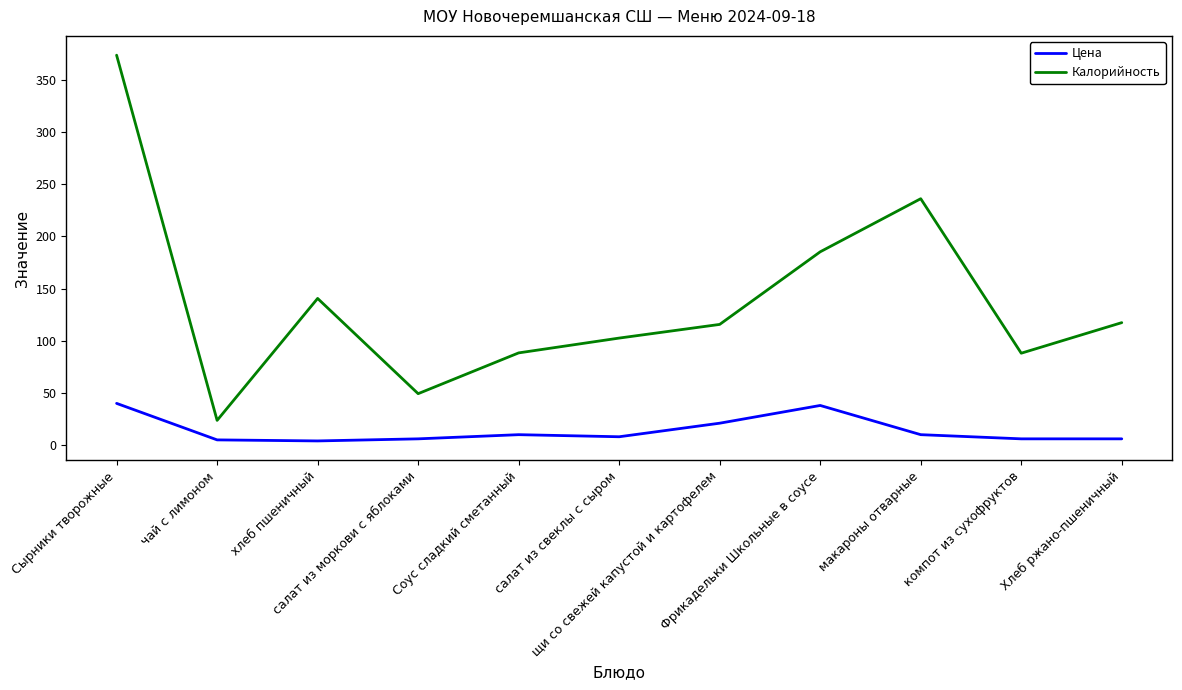

At which category does Калорийность reach its first local valley?

чай с лимоном